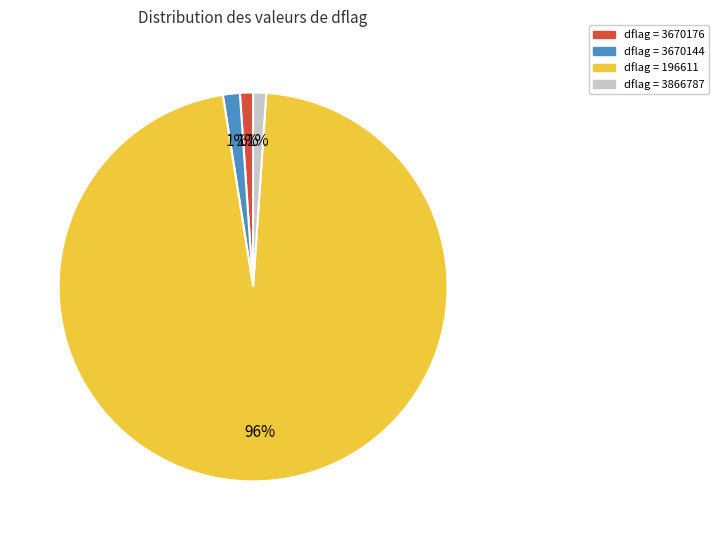

Is there any slice that represents more than half of the pie?

Yes